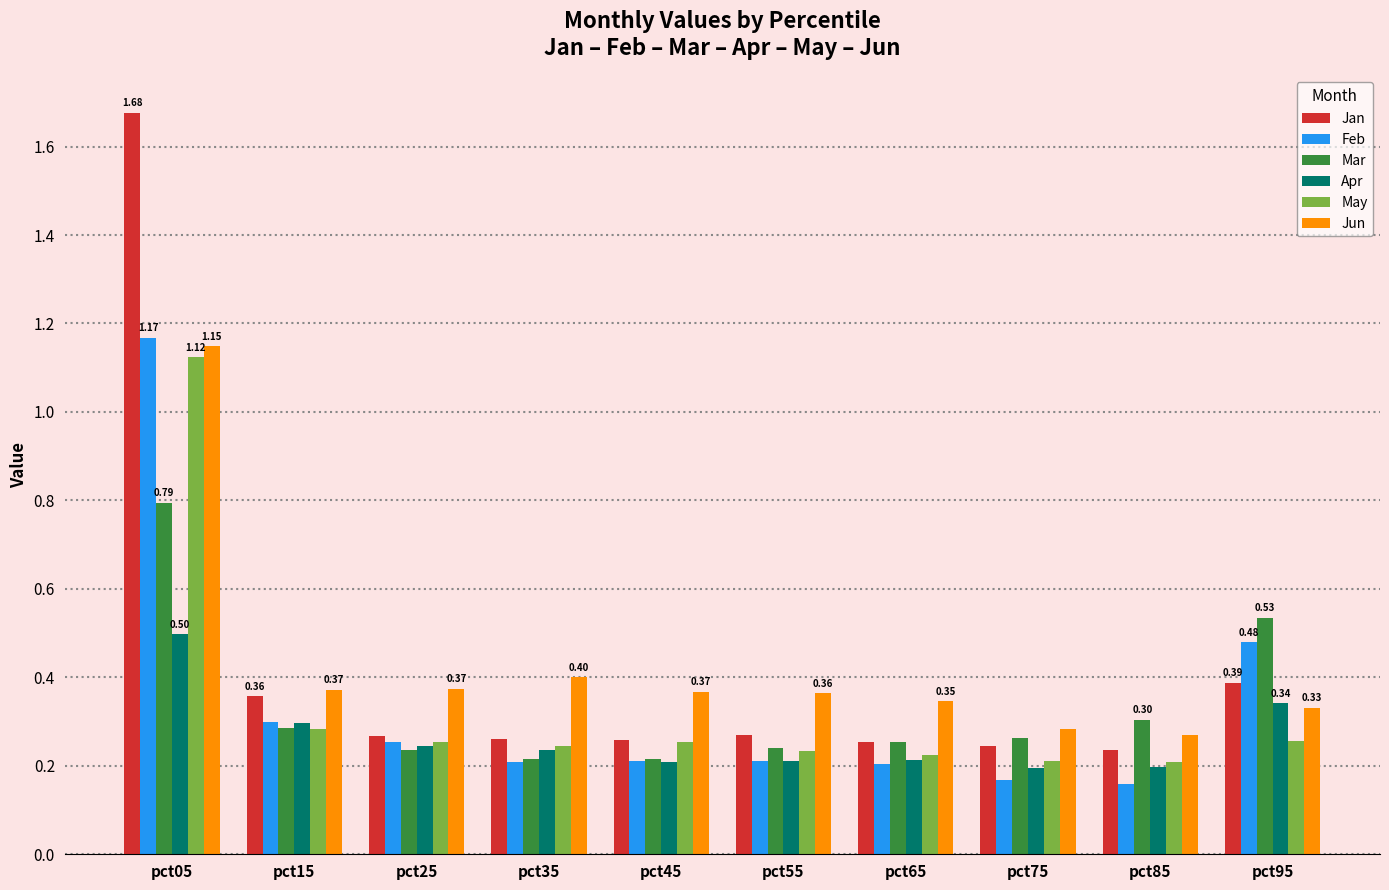

How many Jan values are between 0 and 1?

9